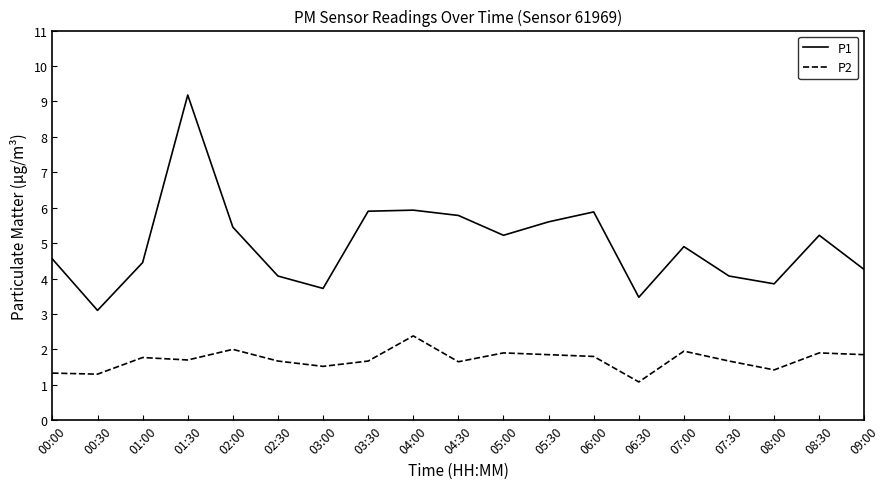

Between 03:00 and 08:30, which series saw the biggest shift?

P1